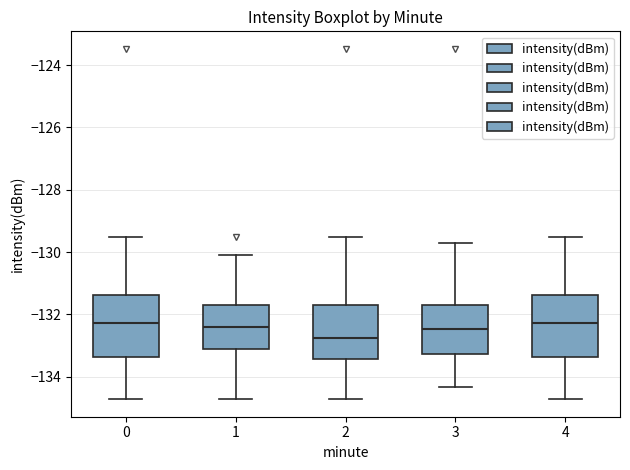

Reading left to right, transcribe this box plot: for each box, give where its median line is, the range the box spans, and where its two whiskers end, as read against the y-axis. The values are not printed on the chart, so give them approximately, as read against the axis.

0: median -132.2, box -133.4 to -131.4, whiskers -134.8 to -129.6
1: median -132.4, box -133.2 to -131.8, whiskers -134.8 to -130.0
2: median -132.8, box -133.4 to -131.8, whiskers -134.8 to -129.6
3: median -132.4, box -133.2 to -131.6, whiskers -134.4 to -129.8
4: median -132.2, box -133.4 to -131.4, whiskers -134.8 to -129.6